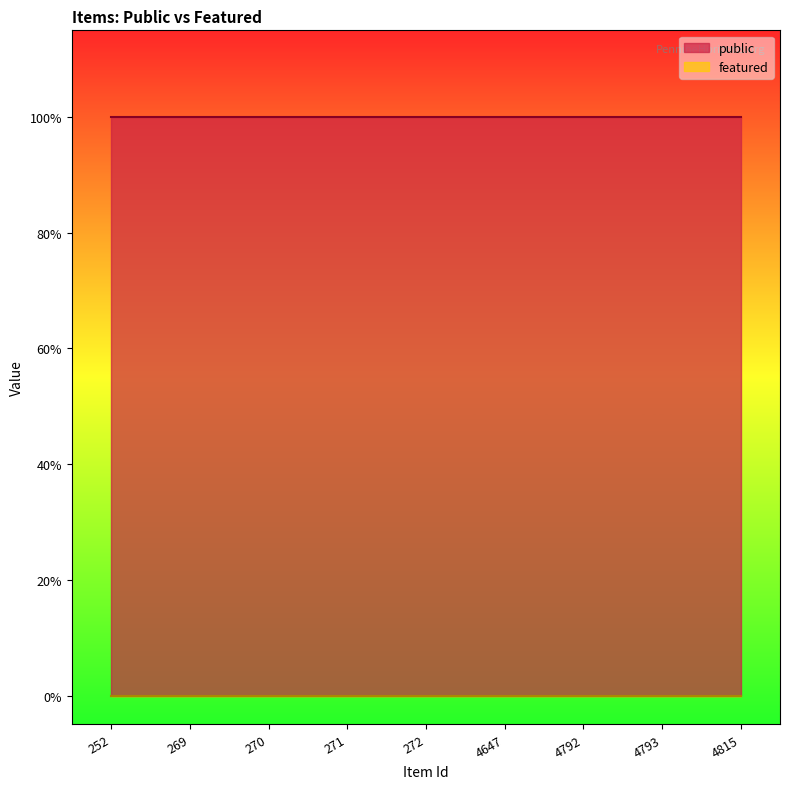

True or false: featured has more than 0 points higher than both neighbors.

False